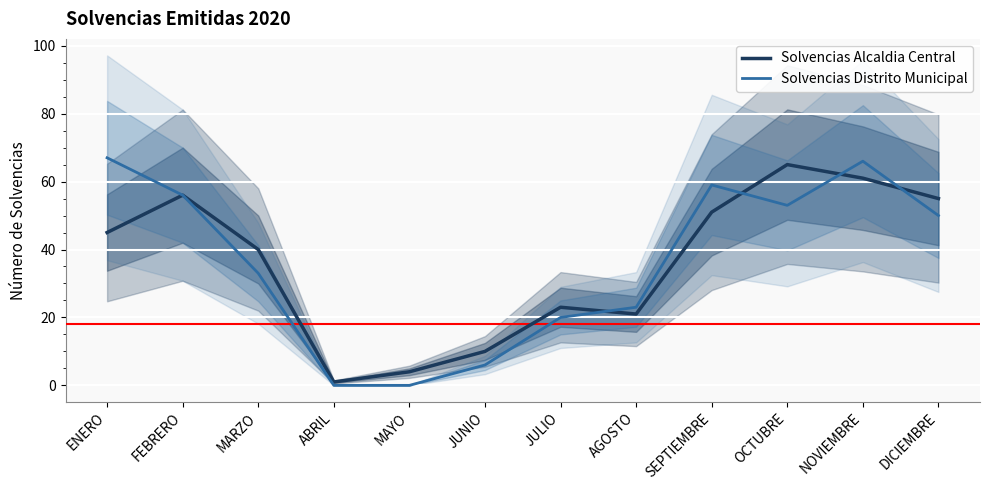

Read the Solvencias Distrito Municipal value at DICIEMBRE.

50